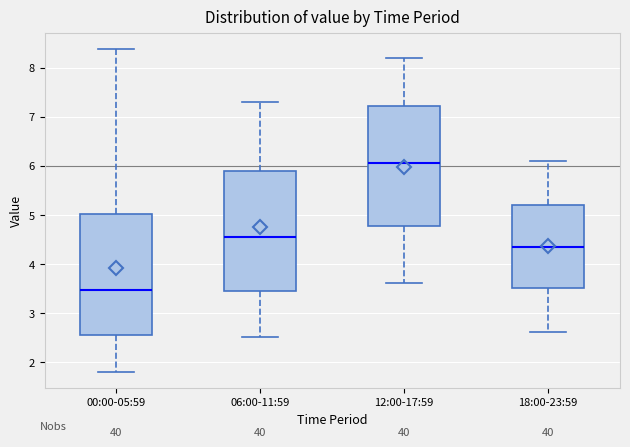

Reading left to right, transcribe this box plot: for each box, give where its median line is, the range the box spans, and where its two whiskers end, as read against the y-axis. The values are not printed on the chart, so give them approximately, as read against the axis.

00:00-05:59: median 3.5, box 2.5 to 5.0, whiskers 1.8 to 8.4
06:00-11:59: median 4.6, box 3.5 to 5.9, whiskers 2.5 to 7.3
12:00-17:59: median 6.1, box 4.8 to 7.2, whiskers 3.6 to 8.2
18:00-23:59: median 4.4, box 3.5 to 5.2, whiskers 2.6 to 6.1